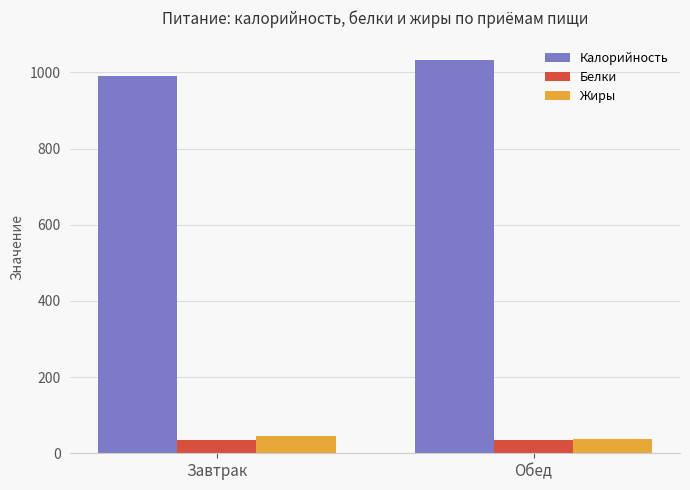

What is the value of the Жиры bar at the 2nd from the left?

36.3